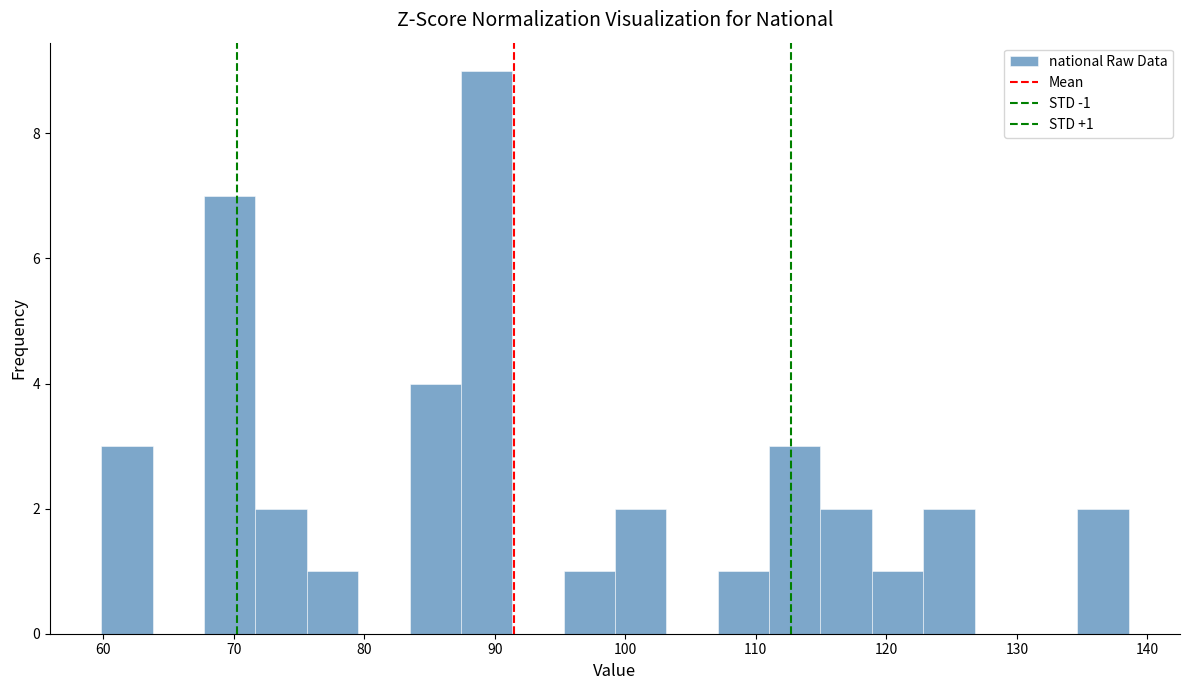

Around what value on the x-axis is the tallest bar? Give the approximate position of its centre, as read against the axis.

89